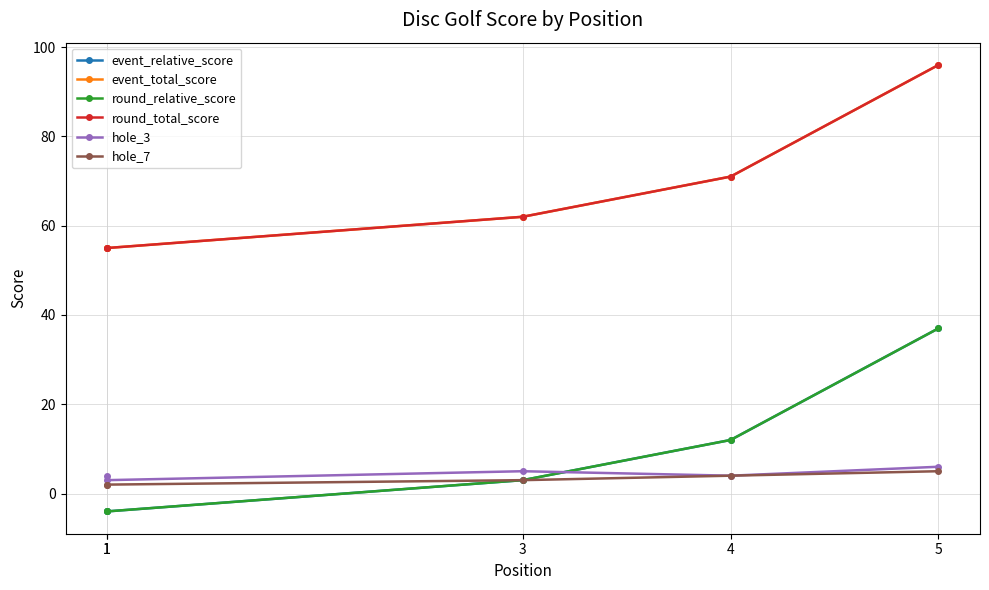

Reading left to right, transcribe all the data shown in this chart.

event_relative_score: 1=-4	1=-4	3=3	4=12	5=37
event_total_score: 1=55	1=55	3=62	4=71	5=96
round_relative_score: 1=-4	1=-4	3=3	4=12	5=37
round_total_score: 1=55	1=55	3=62	4=71	5=96
hole_3: 1=4	1=3	3=5	4=4	5=6
hole_7: 1=2	1=2	3=3	4=4	5=5